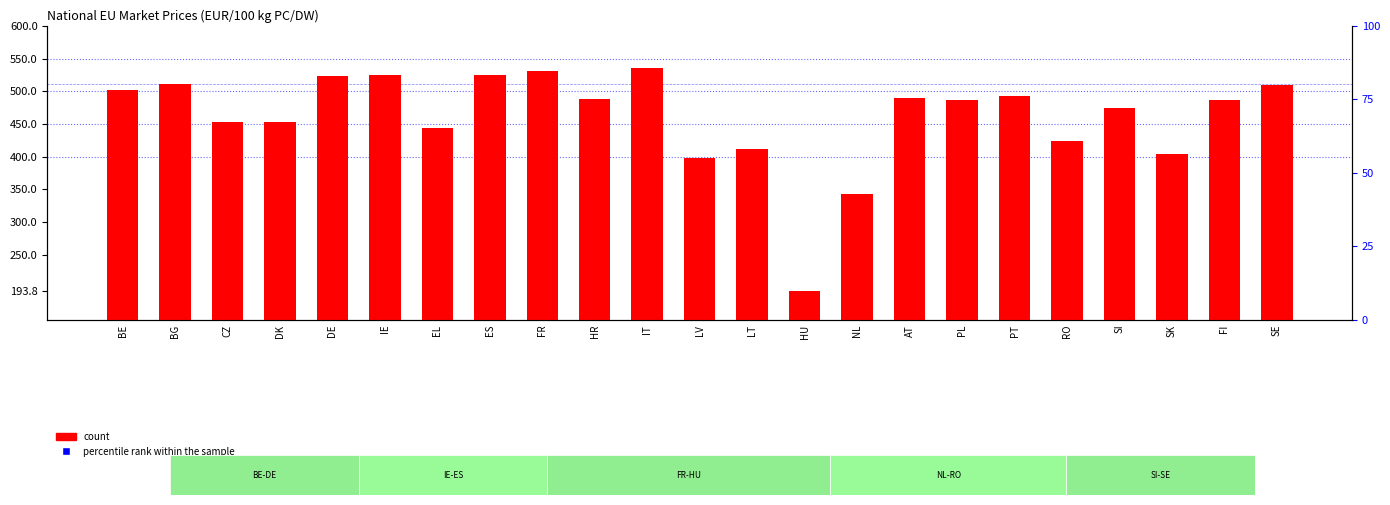

Is the value of percentile rank within the sample at IT greater than the value of count at DE?

No